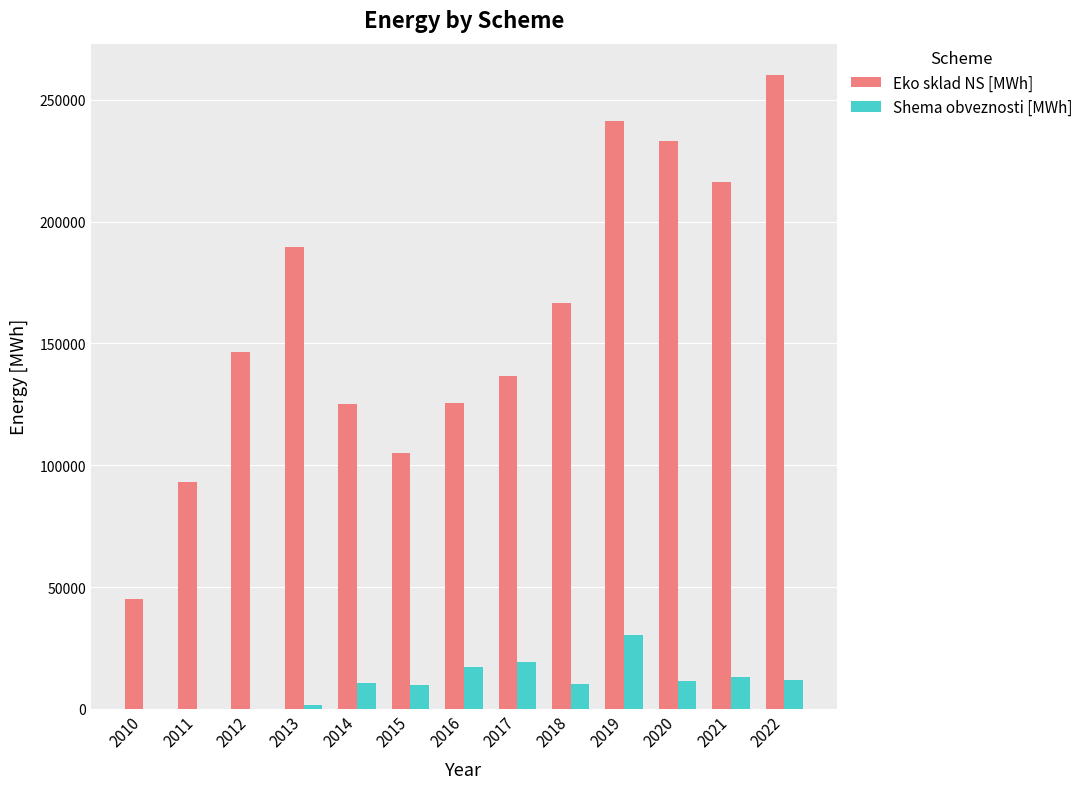

What is the total value across all series at 2022?

271956.8